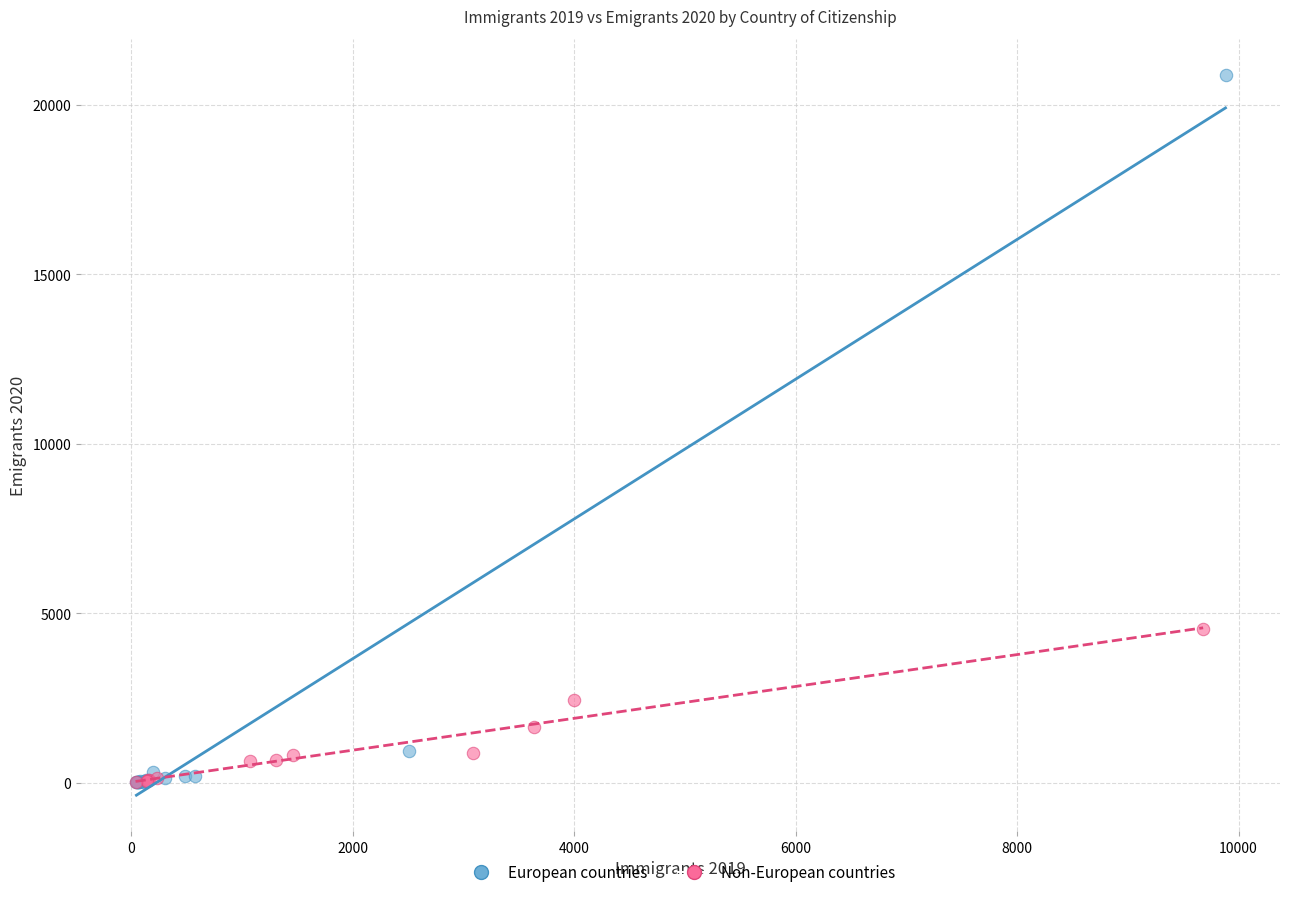

Which series has the widest spread of Y values?

European countries